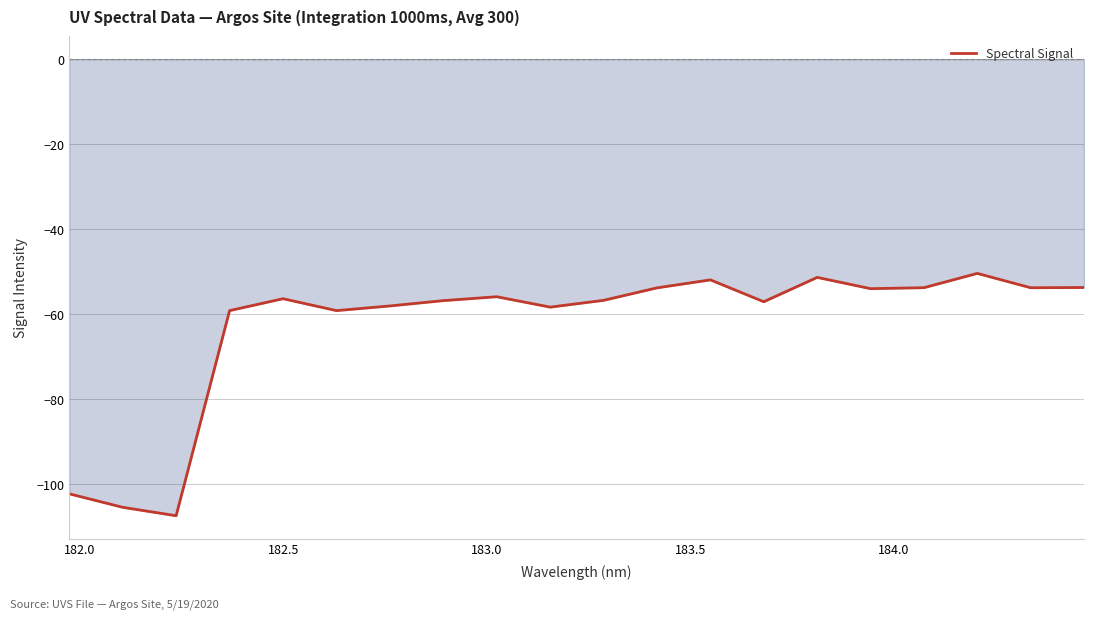

What is the difference between the maximum and minimum values?

57.0